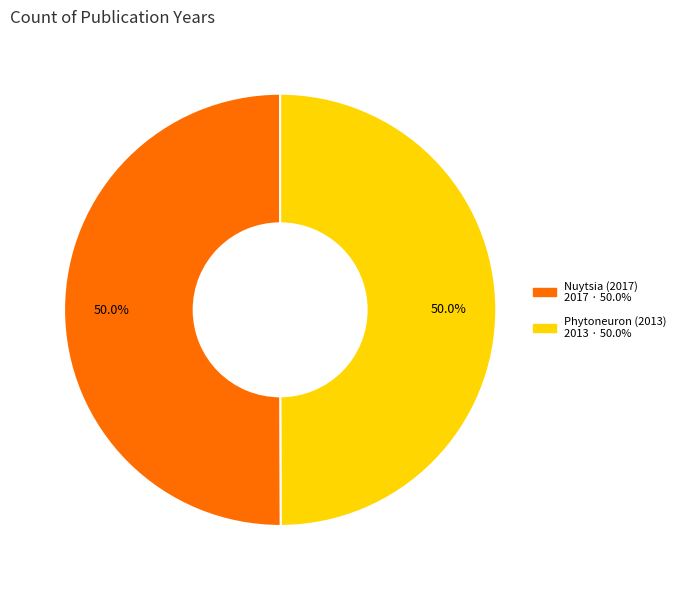

True or false: Phytoneuron (2013) accounts for 56% of the total.

False